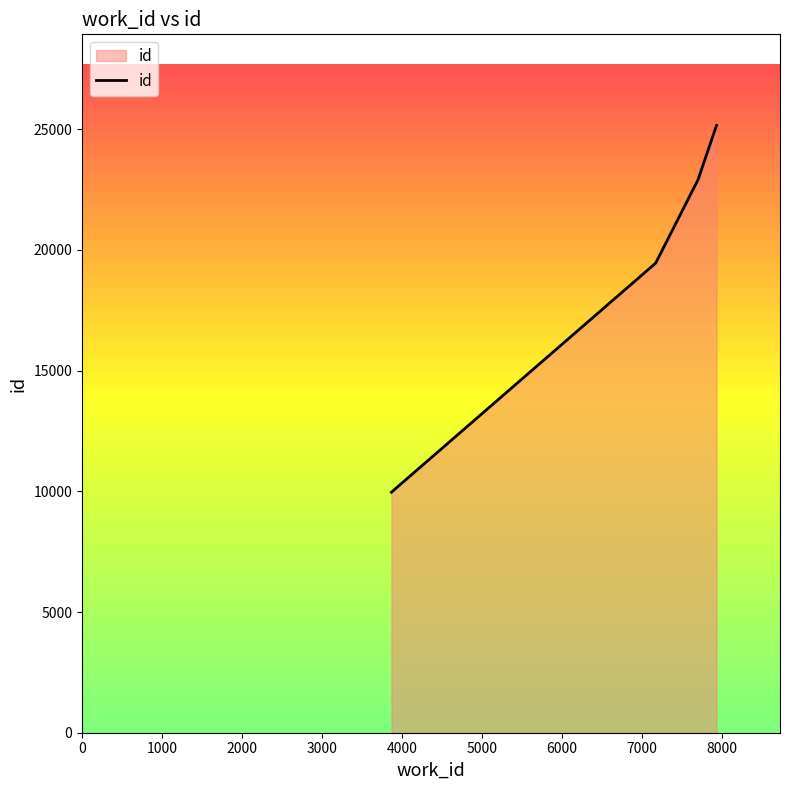

What is the average value?

17584